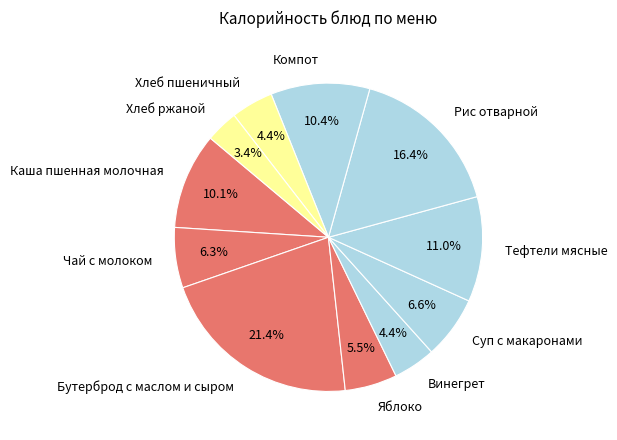

To the nearest percent, what is the combined percentage of Каша пшенная молочная and Чай с молоком?

16%